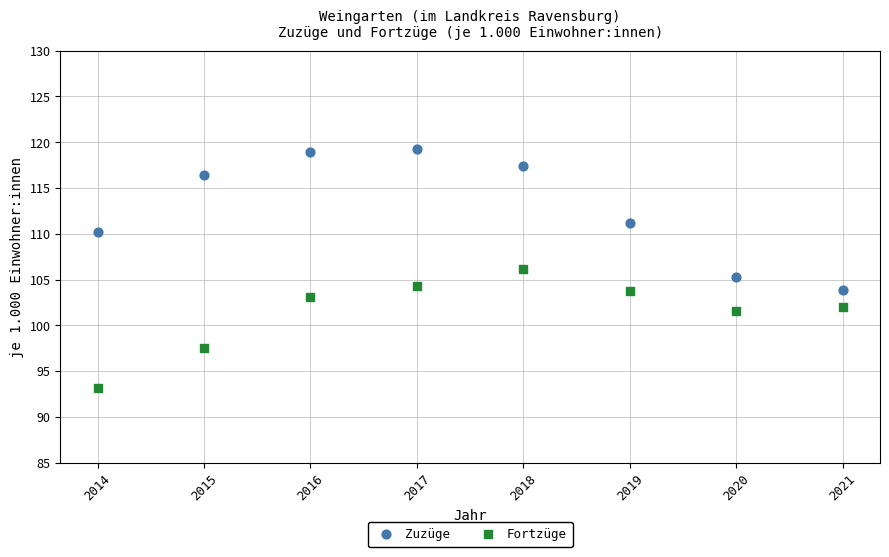

Which series has the largest Y range (max minus min)?

Zuzüge